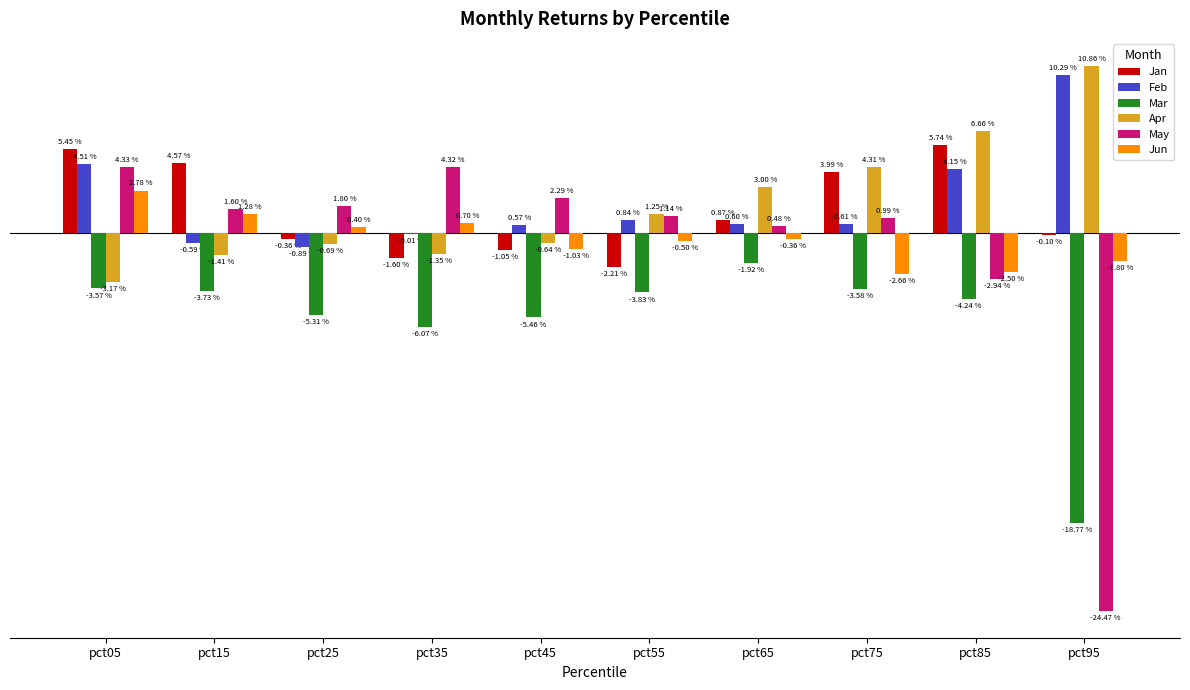

Reading left to right, list all the values displayed in this chart.

Jan: 0.1	0.0	-0.0	-0.0	-0.0	-0.0	0.0	0.0	0.1	-0.0
Feb: 0.0	-0.0	-0.0	-0.0	0.0	0.0	0.0	0.0	0.0	0.1
Mar: -0.0	-0.0	-0.1	-0.1	-0.1	-0.0	-0.0	-0.0	-0.0	-0.2
Apr: -0.0	-0.0	-0.0	-0.0	-0.0	0.0	0.0	0.0	0.1	0.1
May: 0.0	0.0	0.0	0.0	0.0	0.0	0.0	0.0	-0.0	-0.2
Jun: 0.0	0.0	0.0	0.0	-0.0	-0.0	-0.0	-0.0	-0.0	-0.0